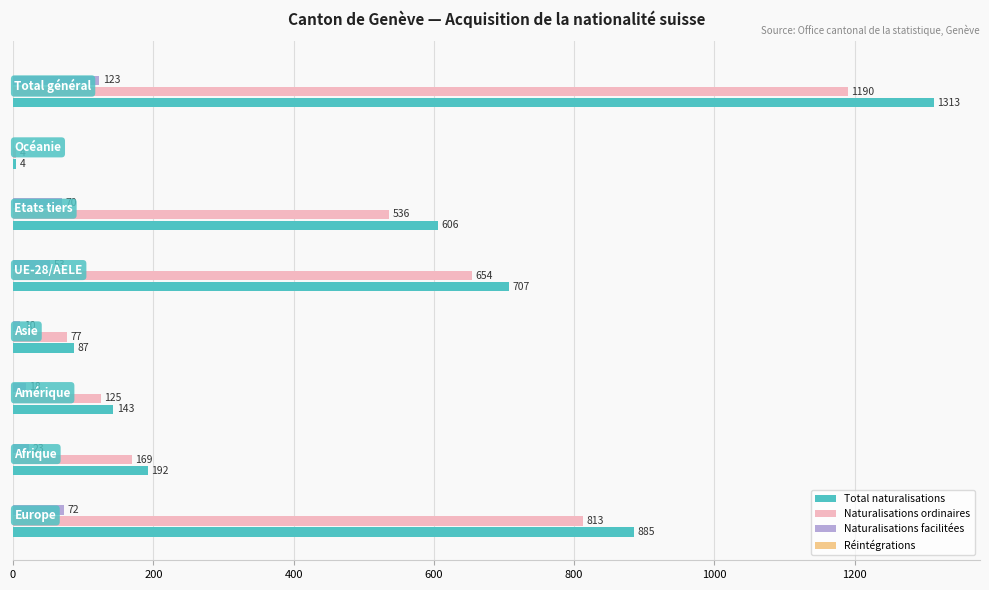

Which series has the largest total across all categories?

Total naturalisations